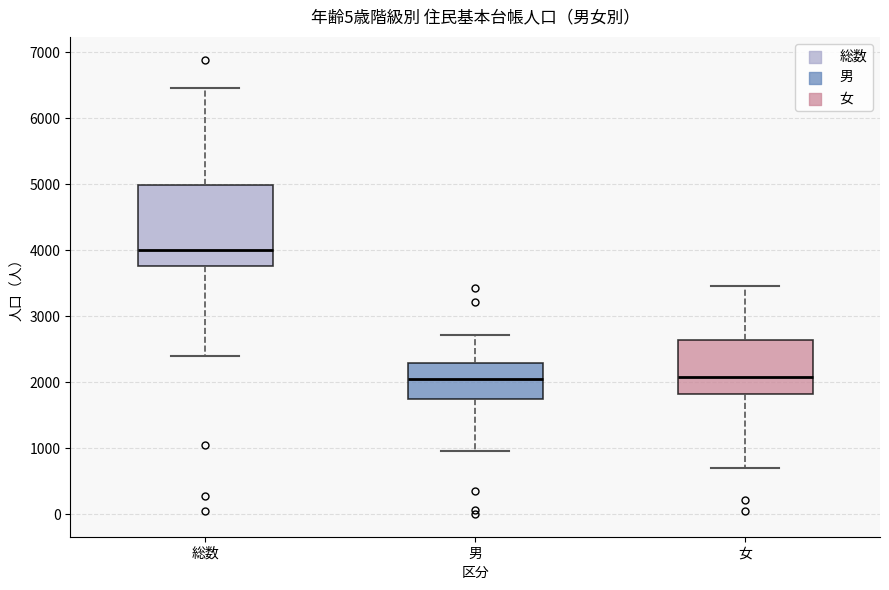

Reading left to right, read every box against the y-axis: the position of its median line, the range the box covers, and the ends of its whiskers. The values are not printed on the chart, so give them approximately, as read against the axis.

総数: median 4000, box 3800 to 5000, whiskers 2400 to 6500
男: median 2000, box 1700 to 2300, whiskers 1000 to 2700
女: median 2100, box 1800 to 2600, whiskers 700 to 3500